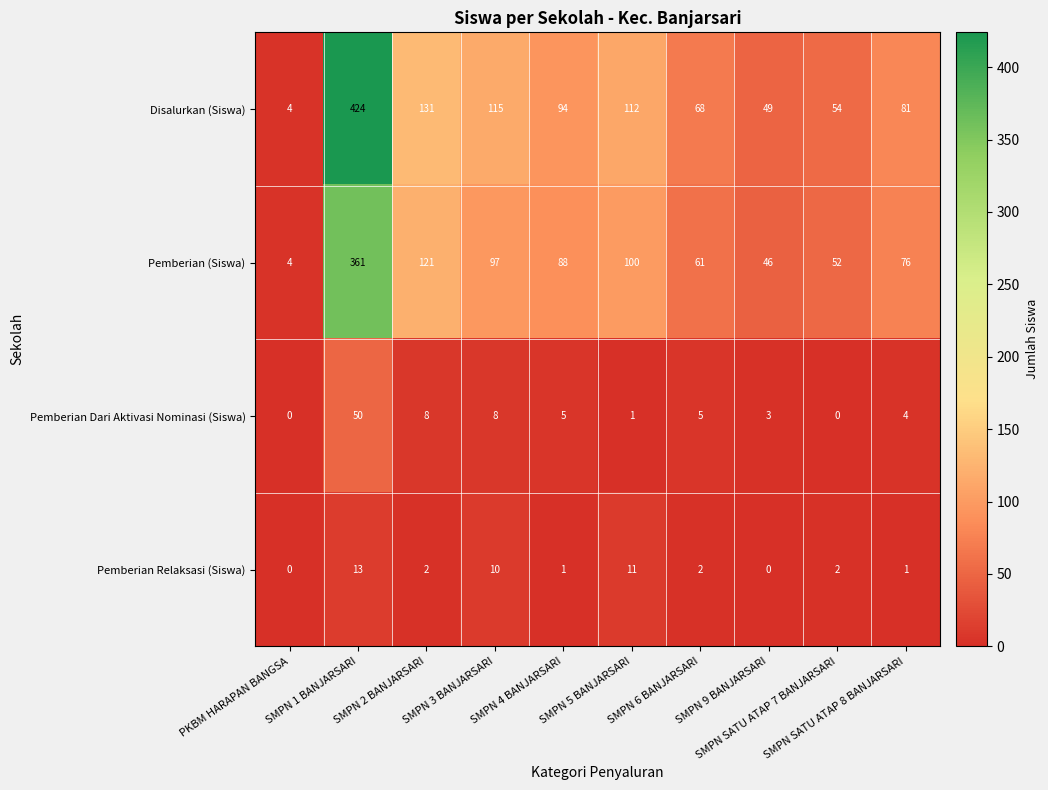

Which series has the largest total across all categories?

Disalurkan (Siswa)